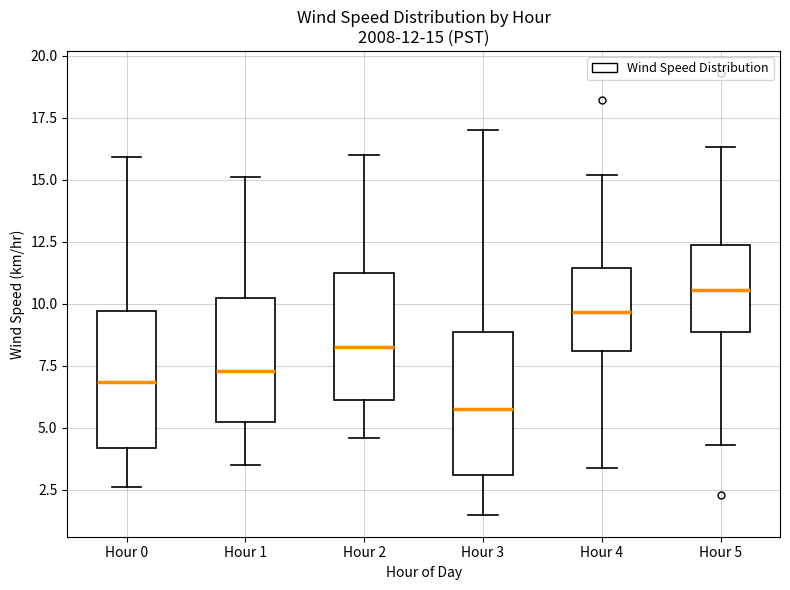

Which box's median line is the highest?

Hour 5